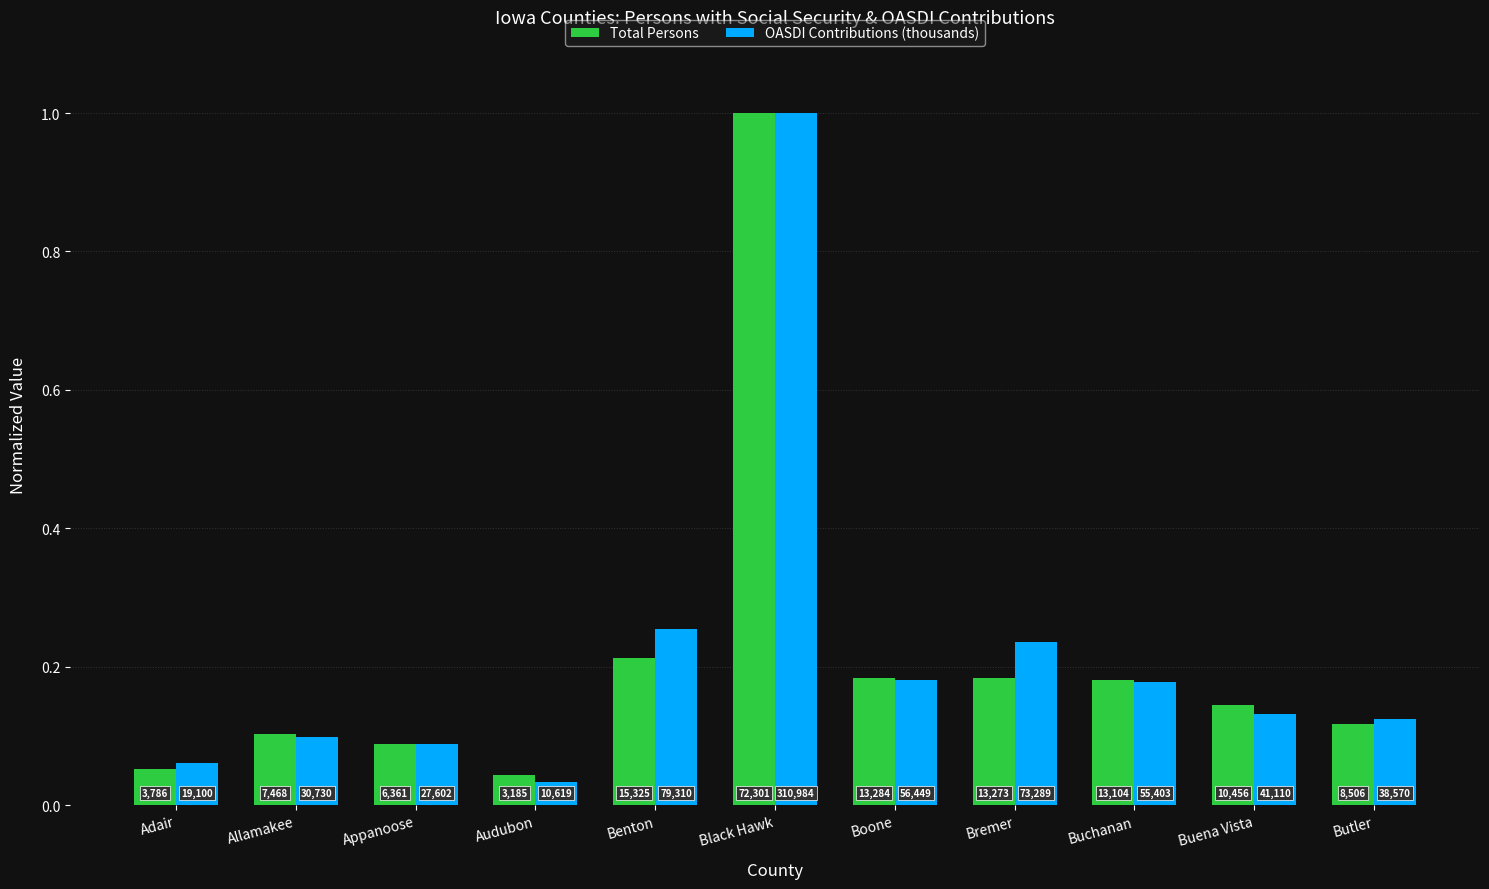

Does the chart contain stacked bars?

No